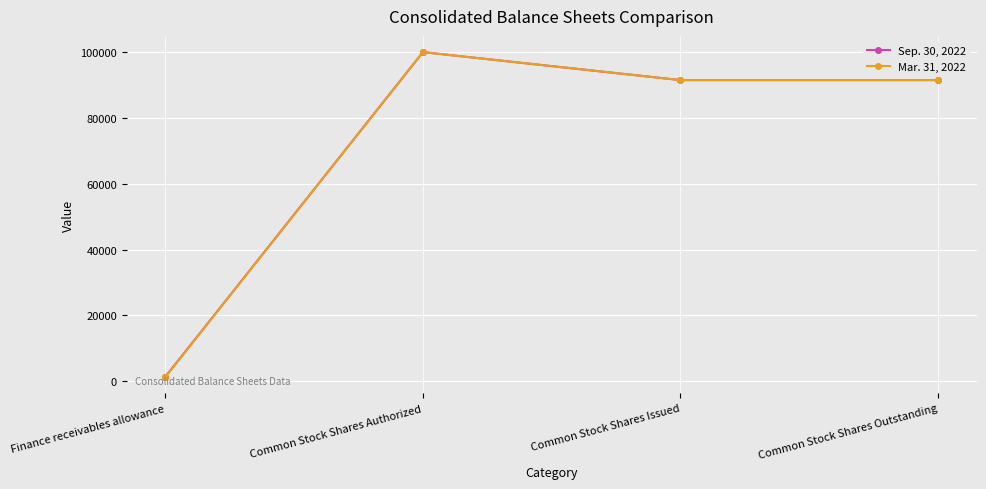

List the series in order of their overall mean, lowest first.

Mar. 31, 2022, Sep. 30, 2022